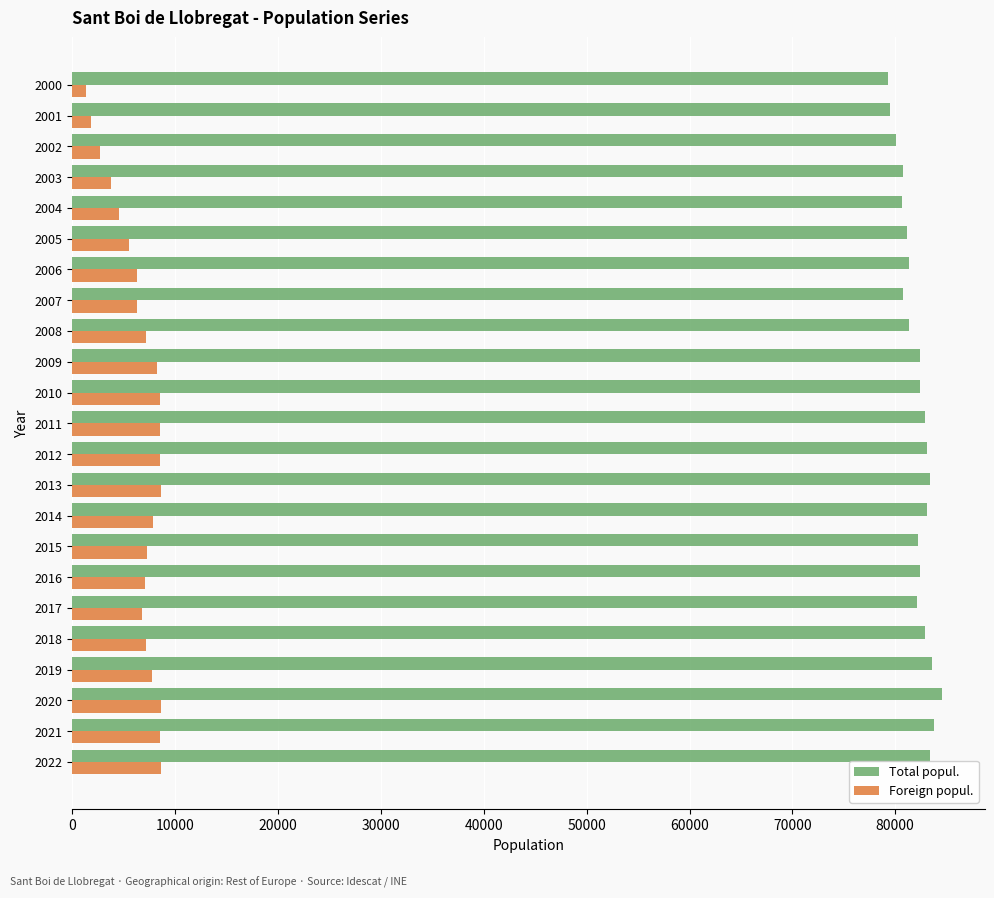

Rank the series by their maximum value, from lowest to highest.

Foreign popul., Total popul.